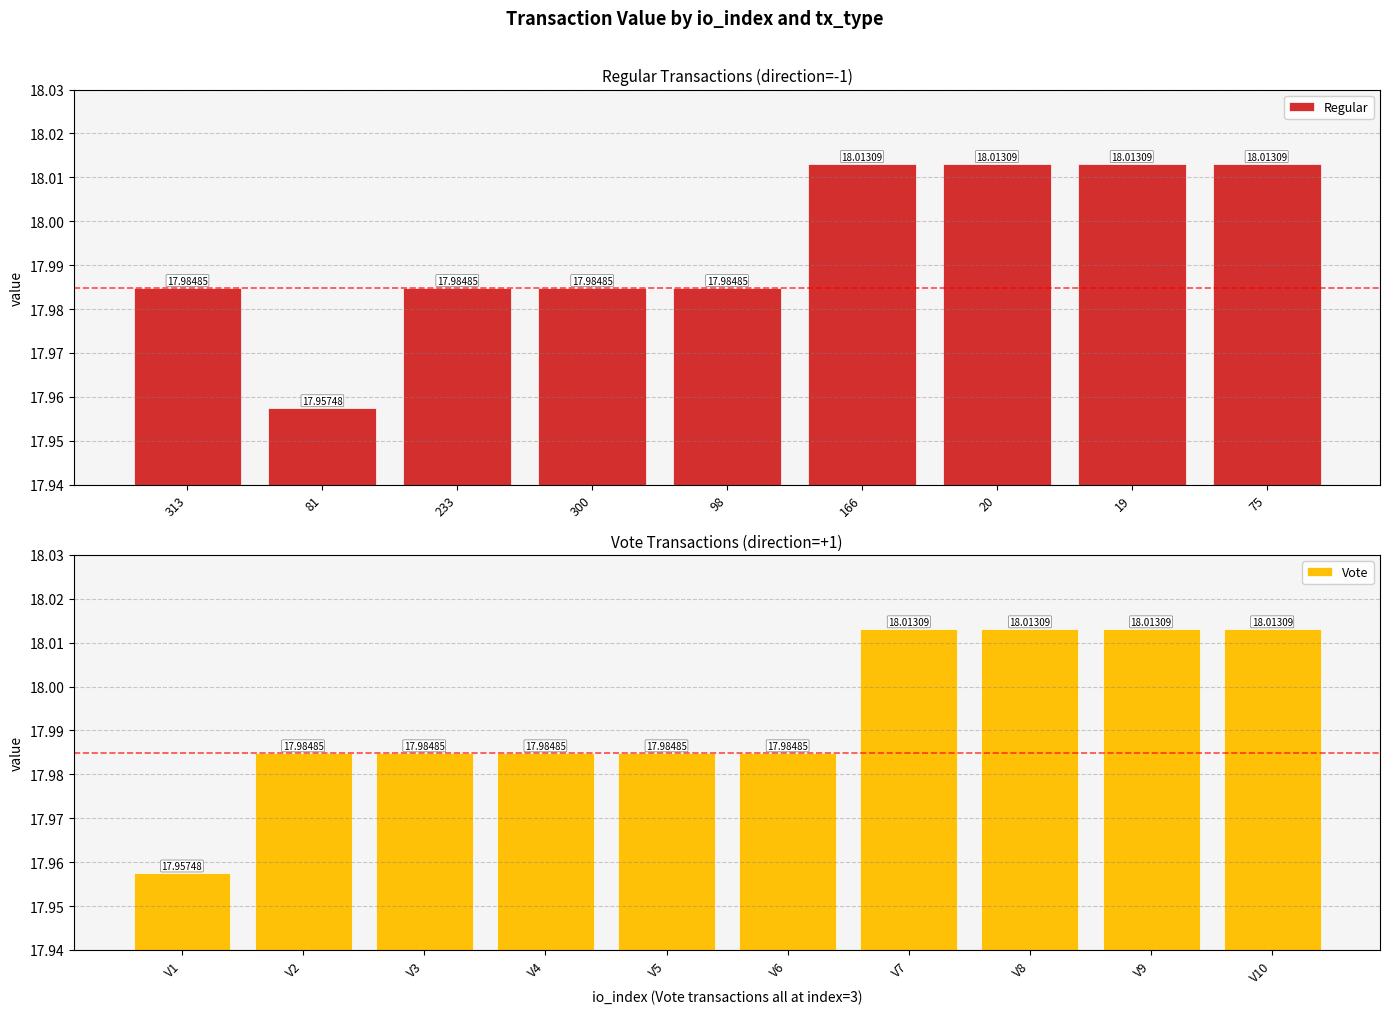

Where is the data nearest to the value 17?

V1